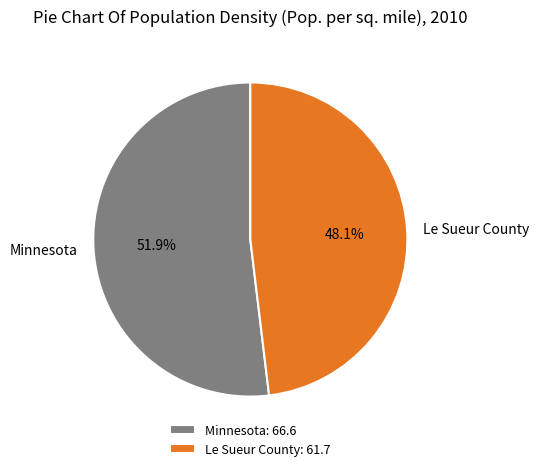

To the nearest percent, what percentage of the pie is Minnesota?

52%